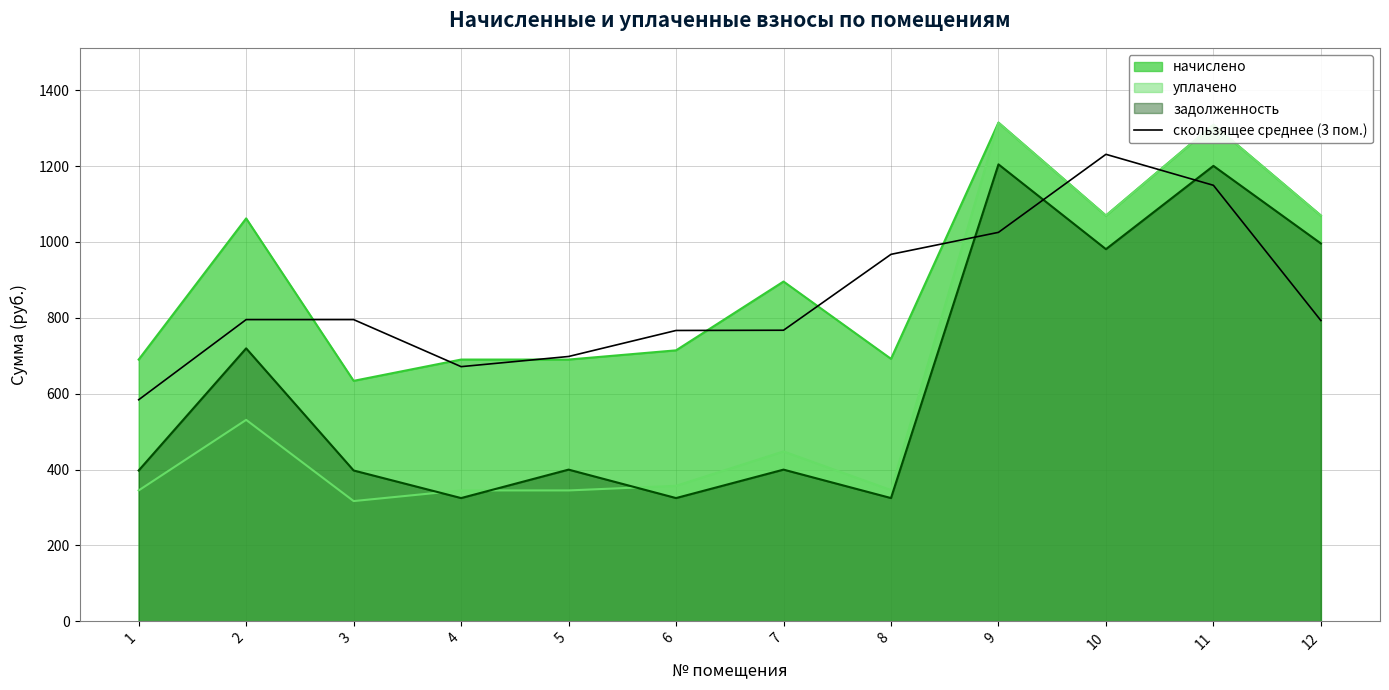

List the labels in order of value, smallest first.

1, 4, 5, 6, 7, 12, 2, 3, 8, 9, 11, 10